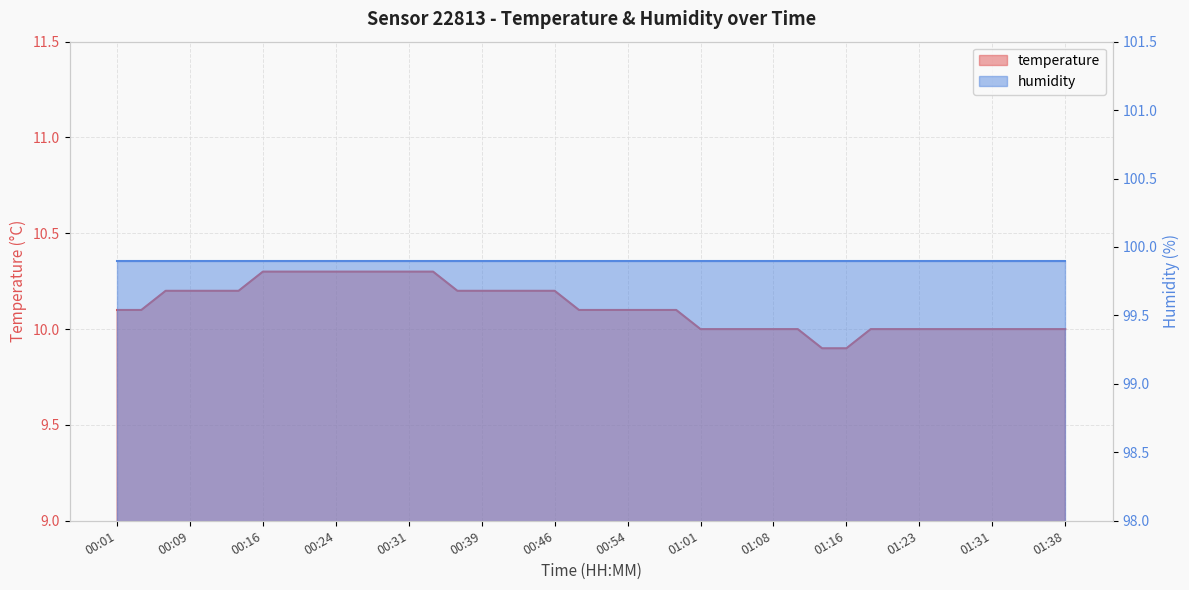

What position from the right is 01:31?

4